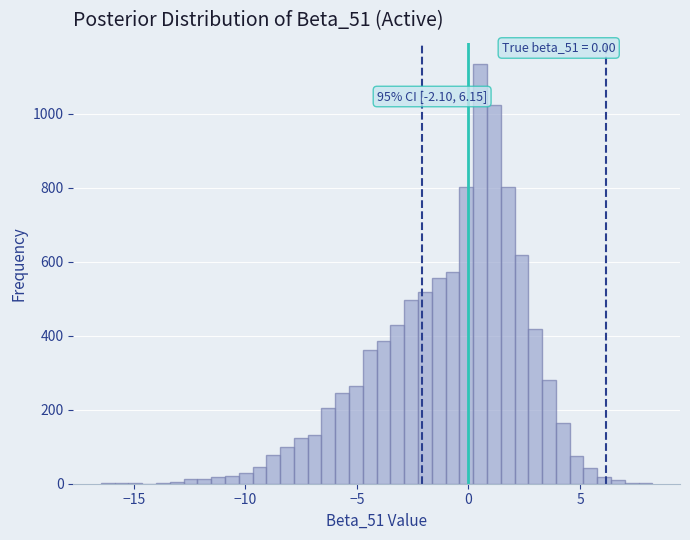

Read against the x-axis, roughly where is the centre of the tallest bar?

0.5